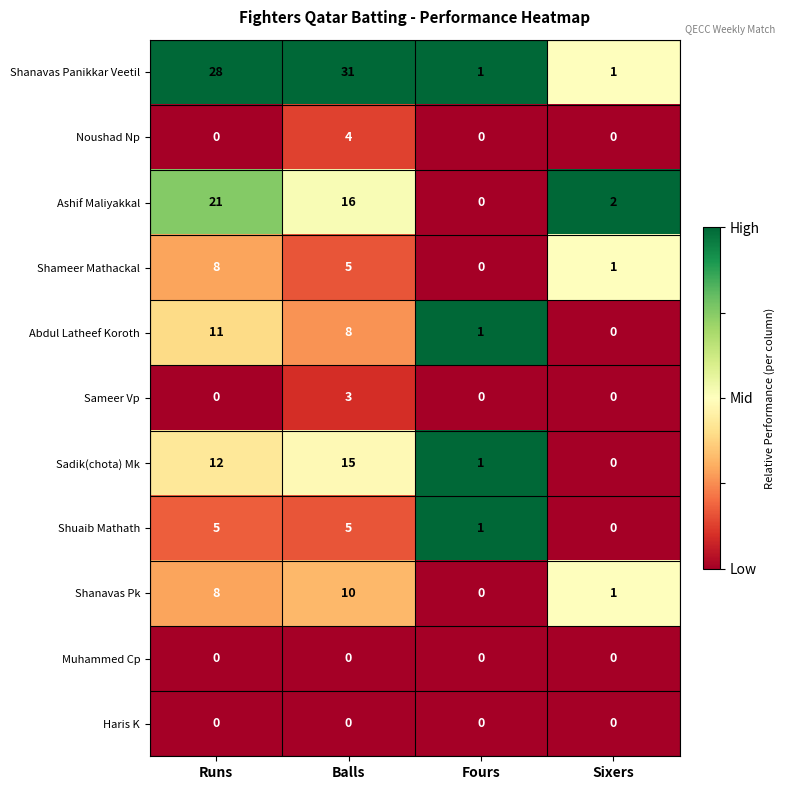

Rank the categories by Sadik(chota) Mk value from lowest to highest.

Sixers, Fours, Runs, Balls